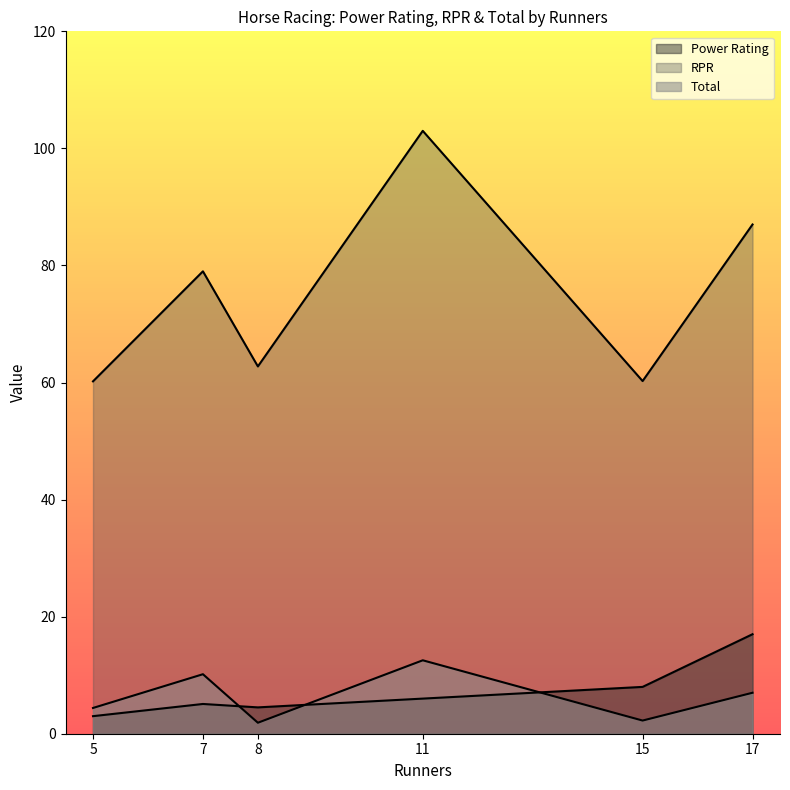

How many lines are shown in the chart?

3